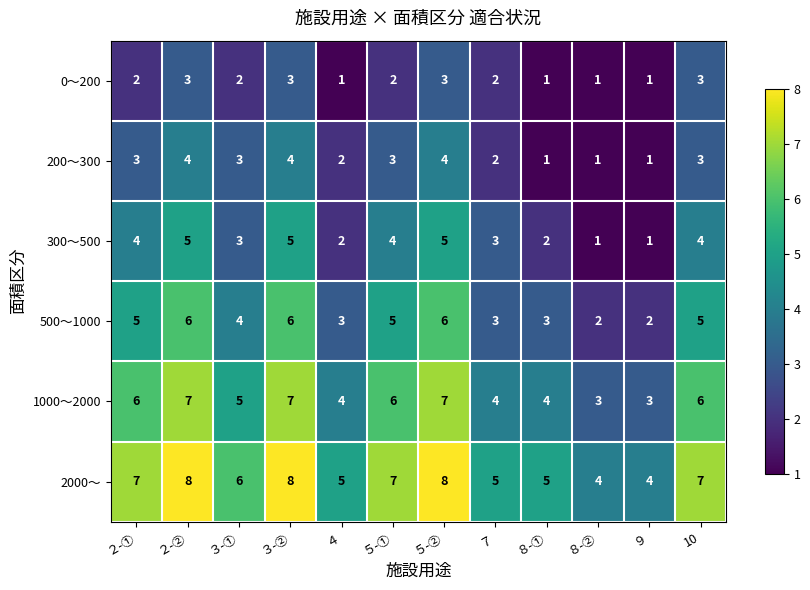

What is the total value across all series at ３-②?

33